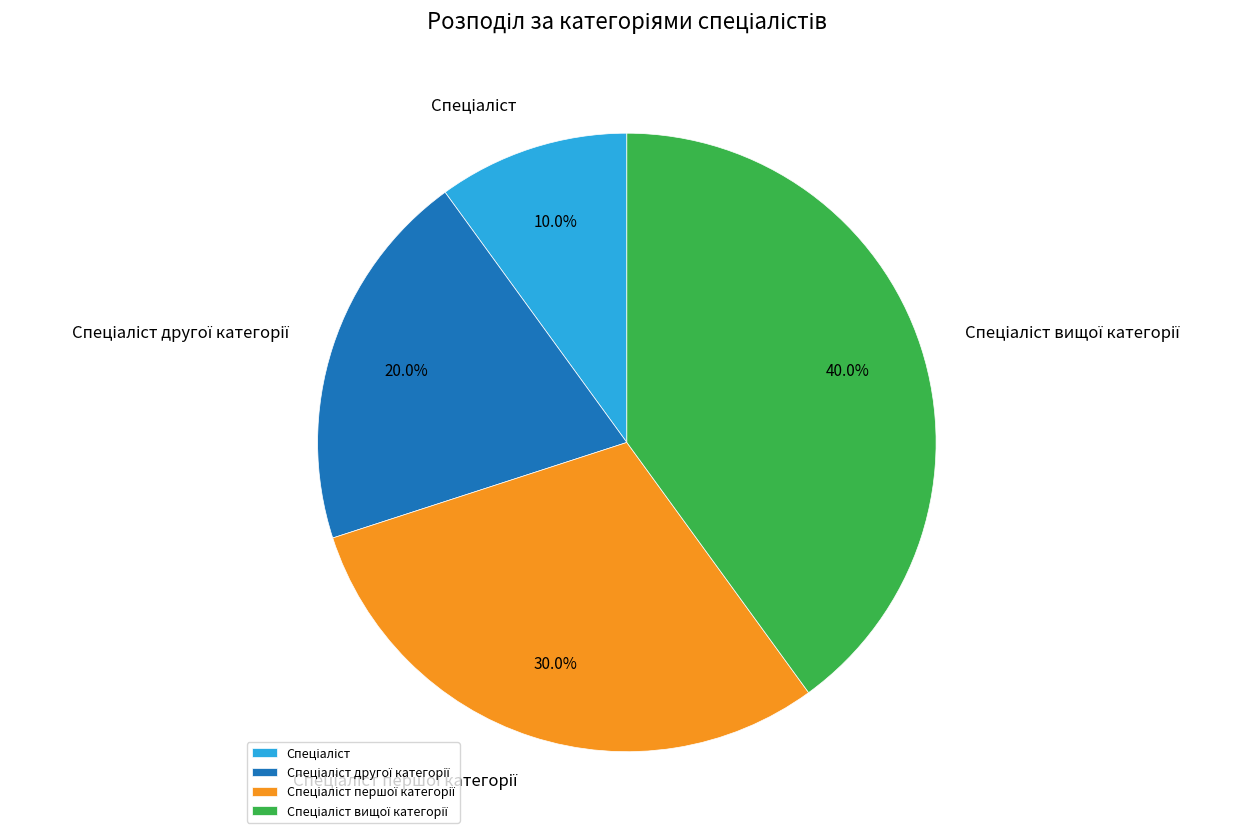

Does any single category account for the majority?

No